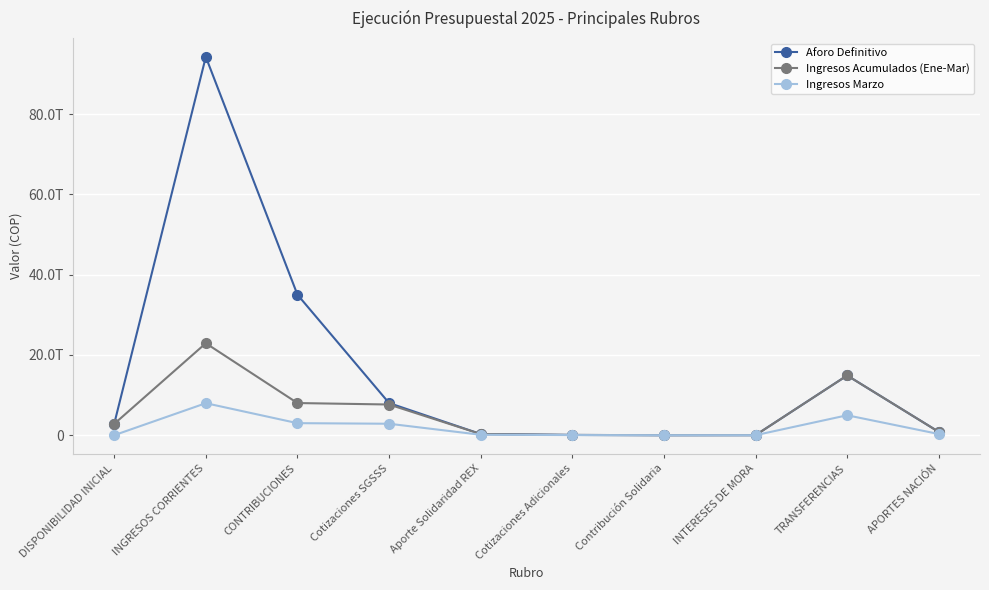

Is this an area chart (filled region under the line)?

No